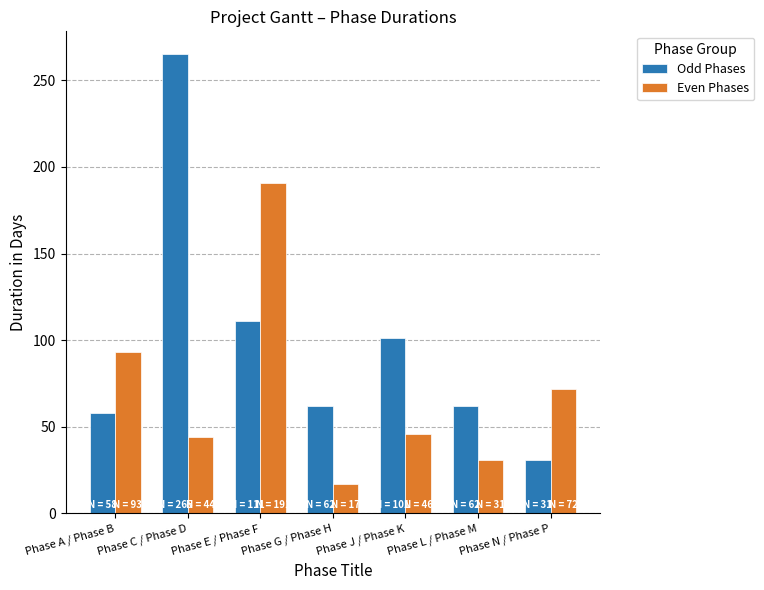

What is the label of the 5th bar from the left?

Phase J / Phase K